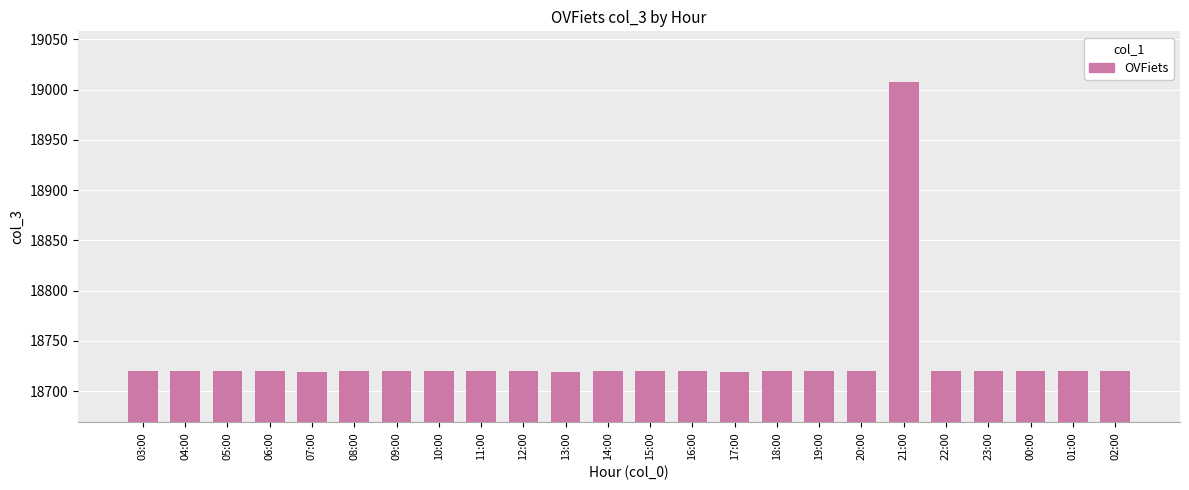

What is the maximum value shown in the chart?

19008